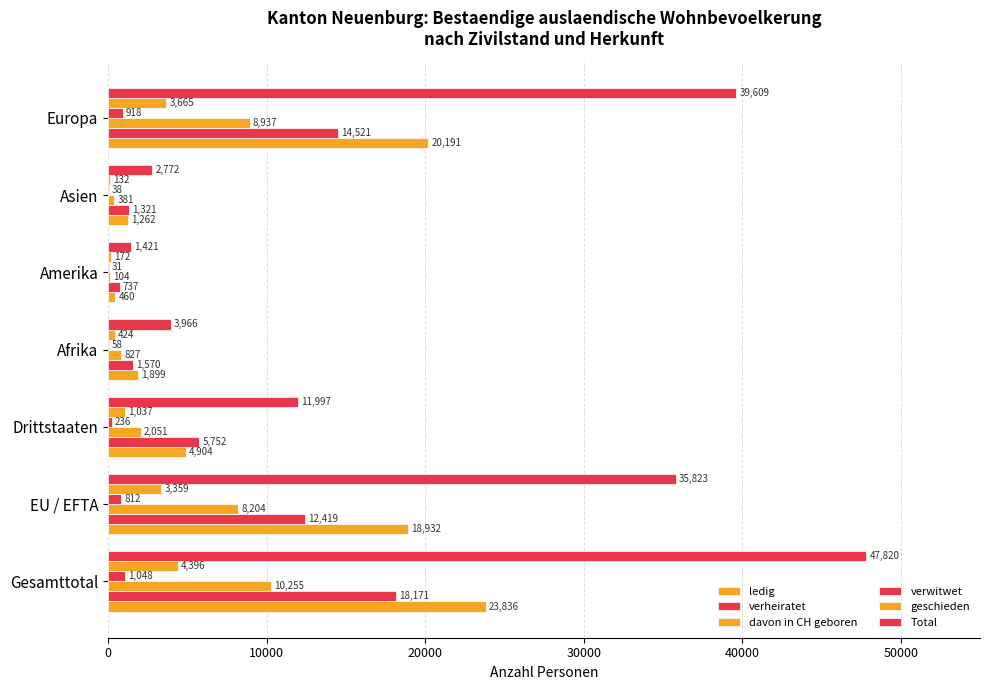

How many categories are shown in the chart?

7